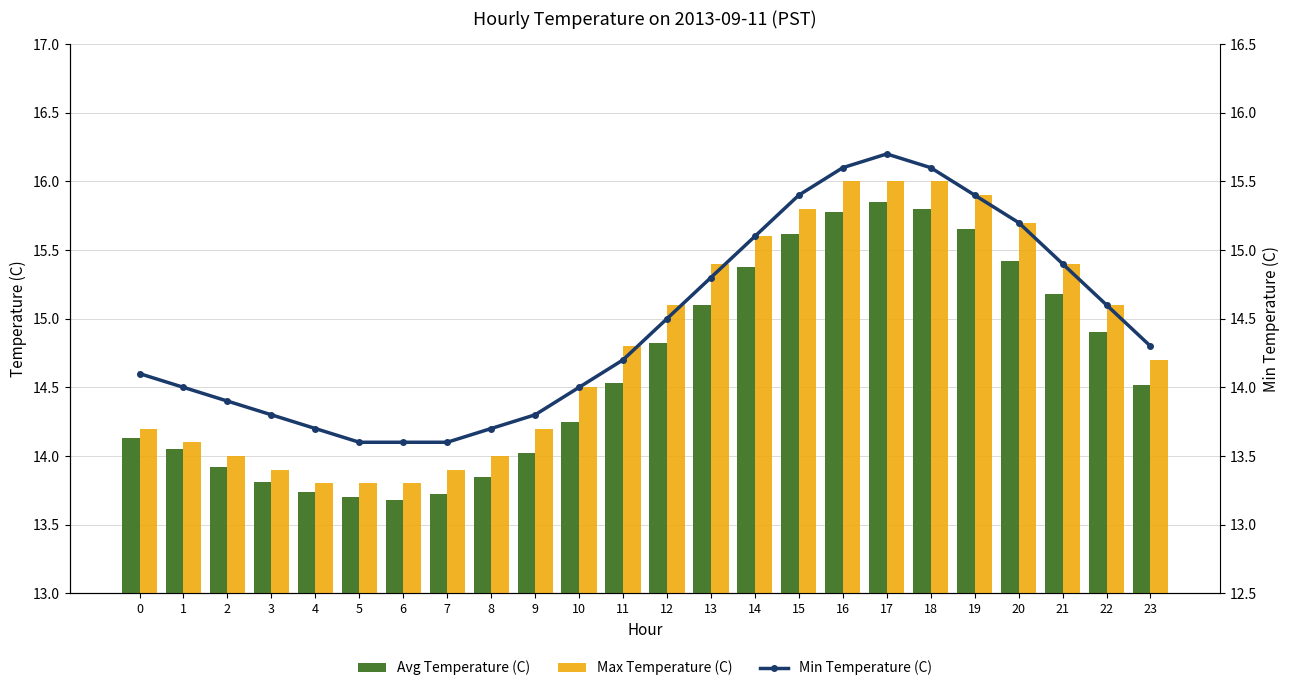

What is the lowest value of the Max Temperature (C) series?

13.8